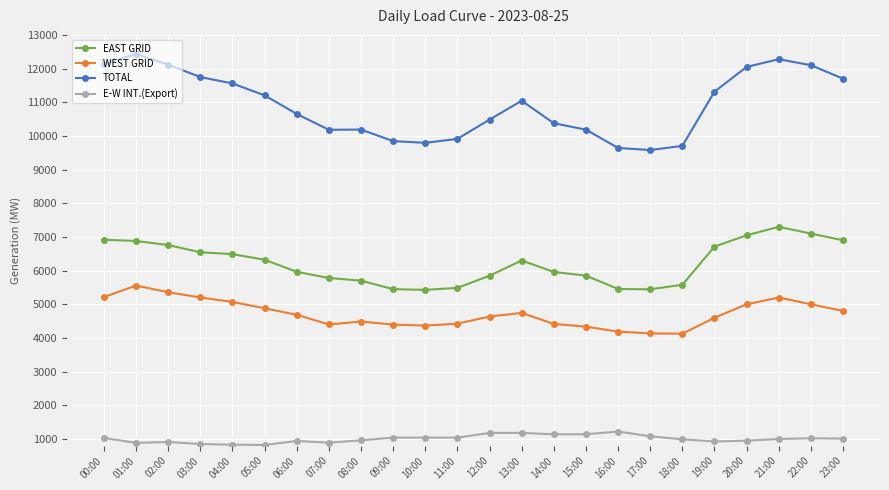

What is the average value of the TOTAL series?

10926